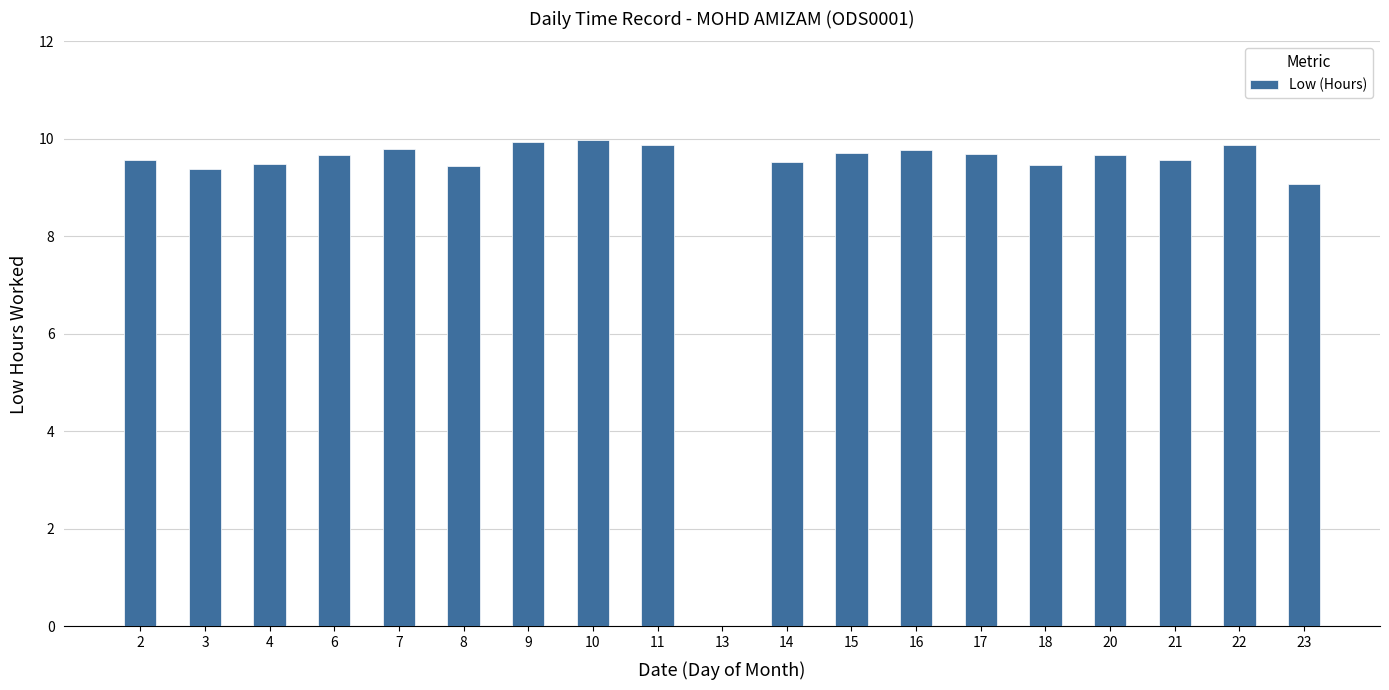

The chart shows a value of -6.4 at 13. True or false?

False